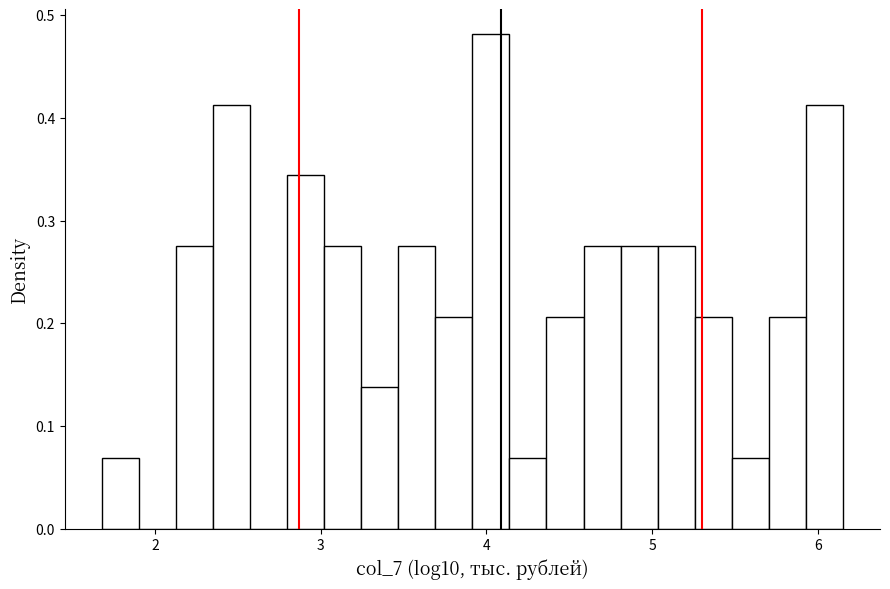

Around what value on the x-axis is the tallest bar? Give the approximate position of its centre, as read against the axis.

4.0